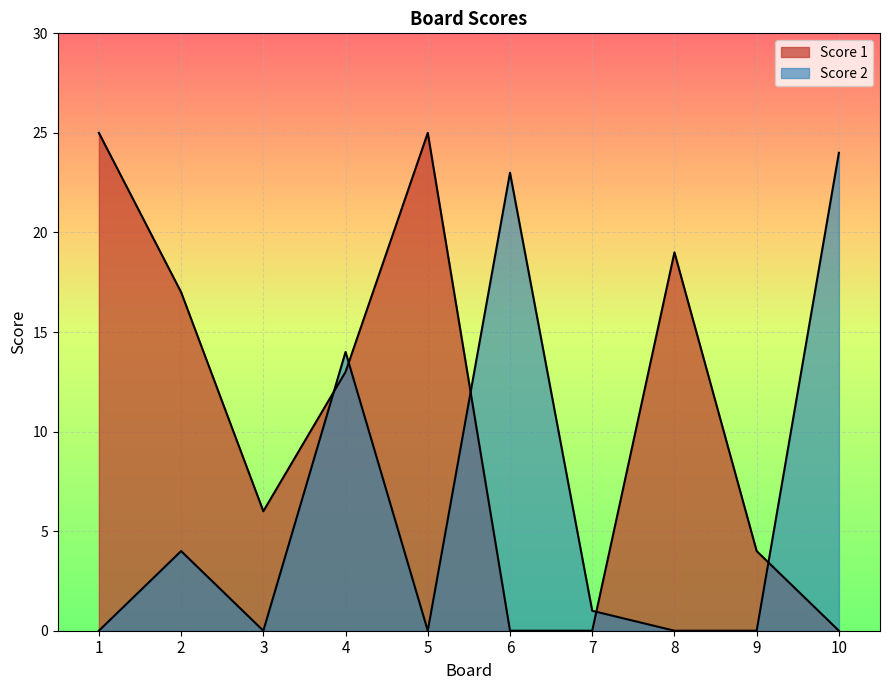

Reading left to right, extract all data points from this chart.

Score 1: 25	17	6	13	25	0	0	19	4	0
Score 2: 0	4	0	14	0	23	1	0	0	24